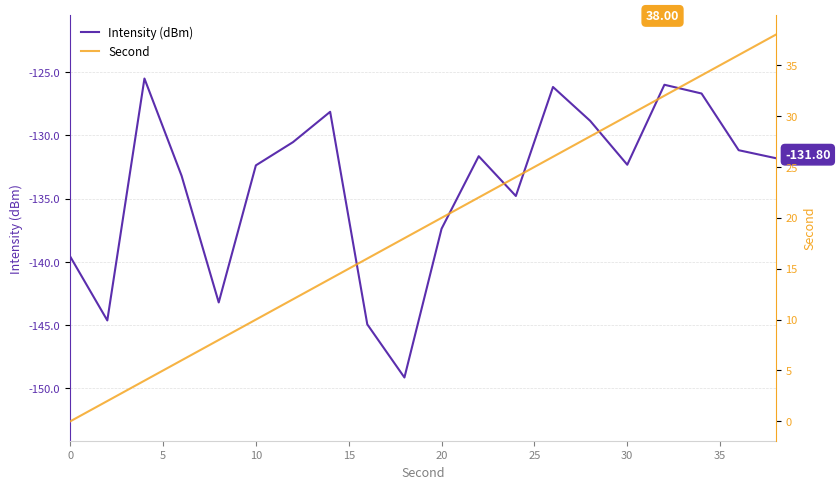

How many lines are shown in the chart?

2